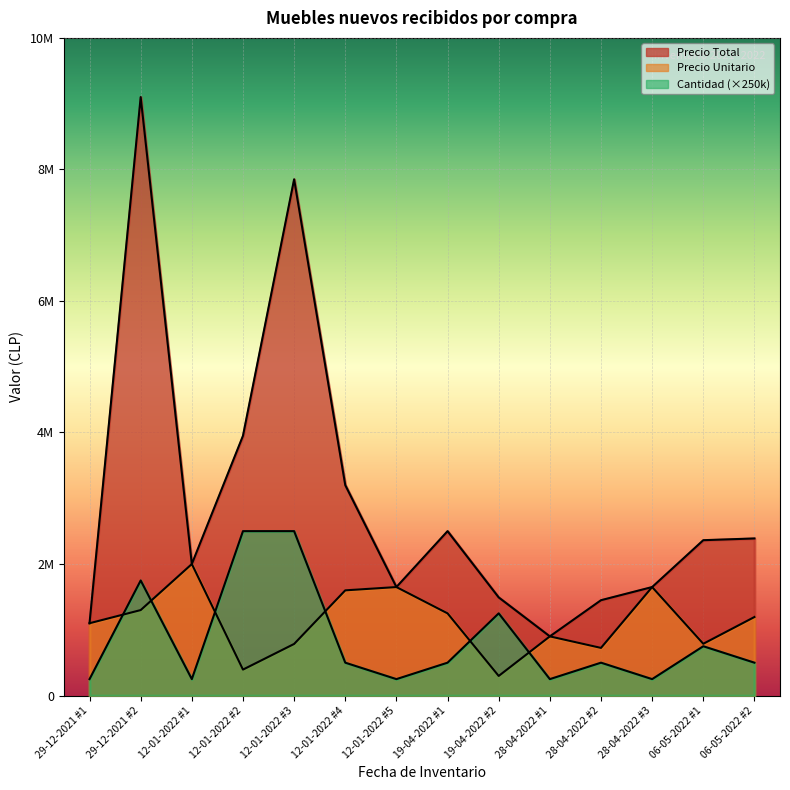

The value of Precio Total at 28-04-2022 #1 is 185794. True or false?

False